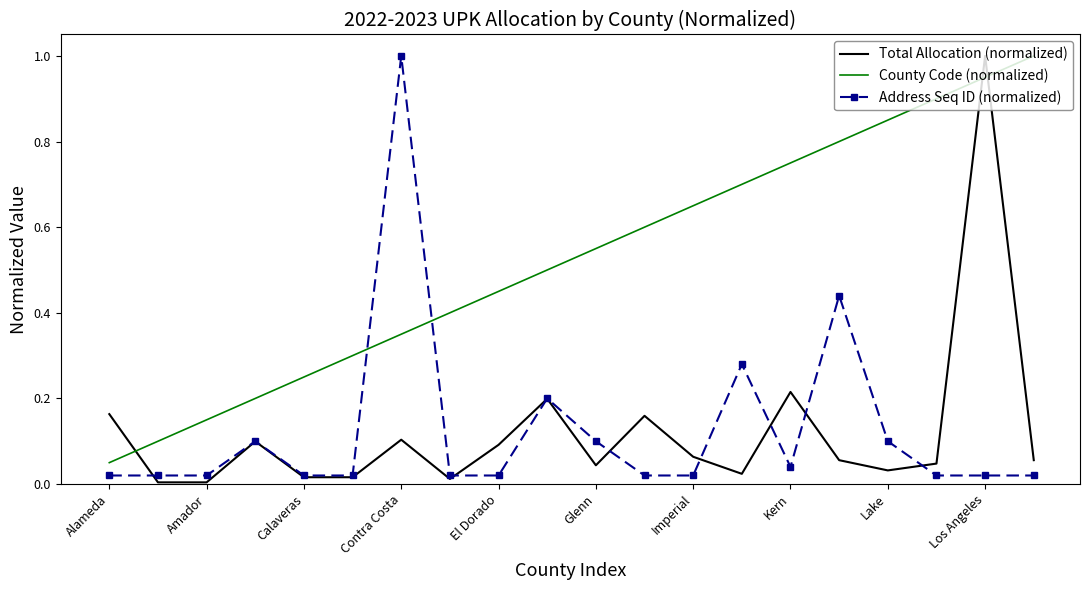

True or false: Address Seq ID (normalized) and County Code (normalized) intersect in this chart.

True